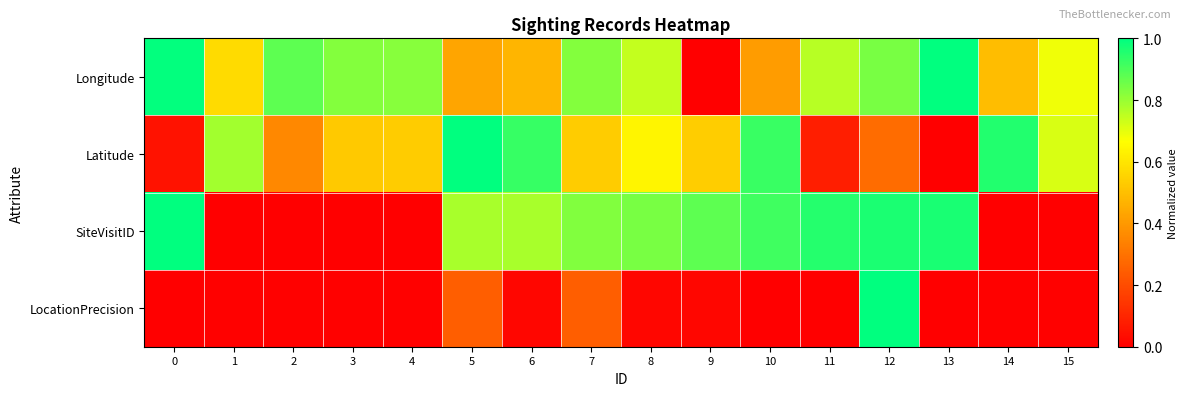

What is the greatest value displayed?

1.0